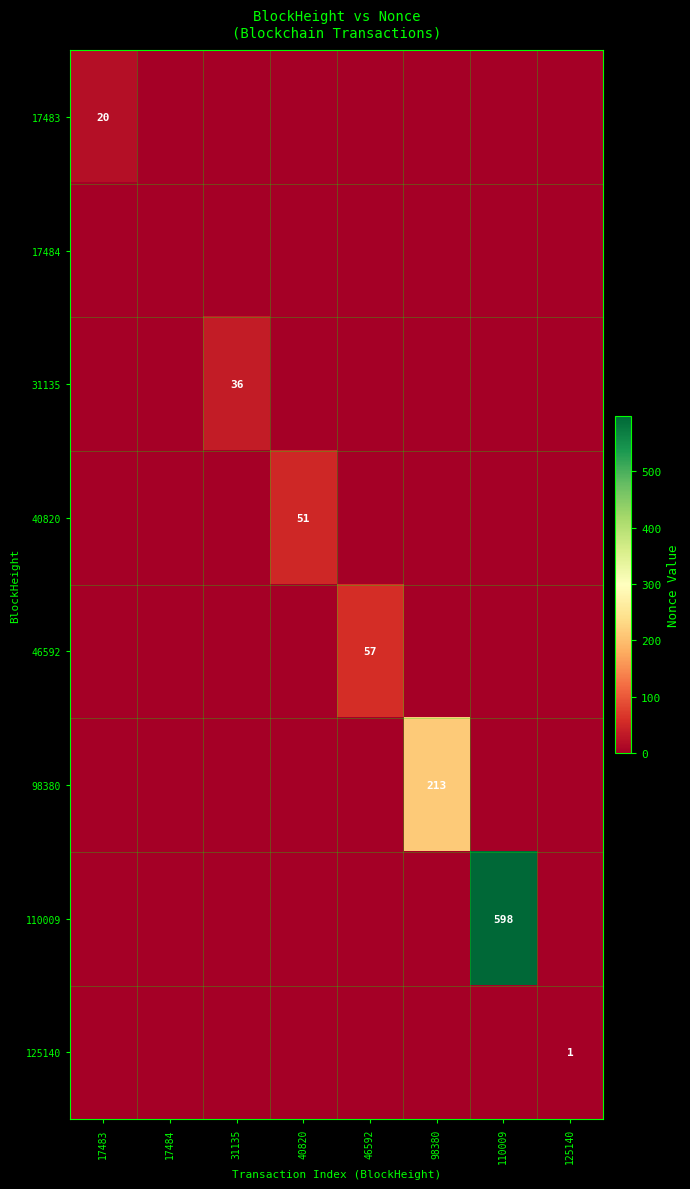

What is the maximum value shown in the chart?

598